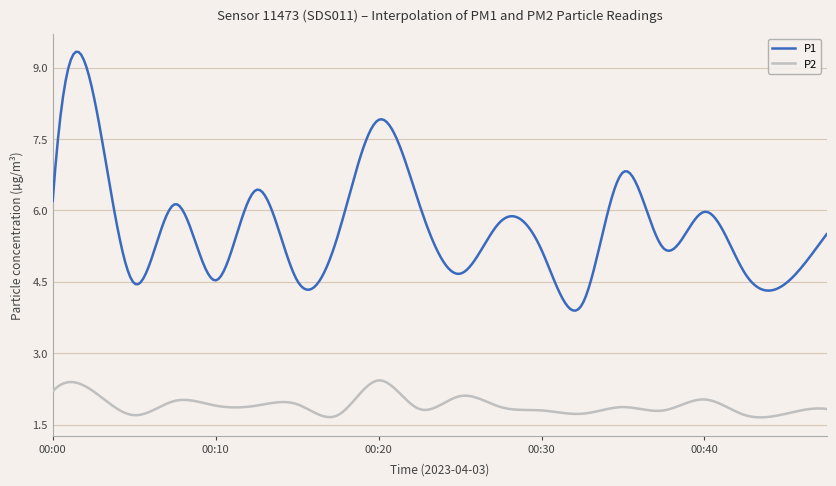

At how many categories does at least one series exceed 1?

300